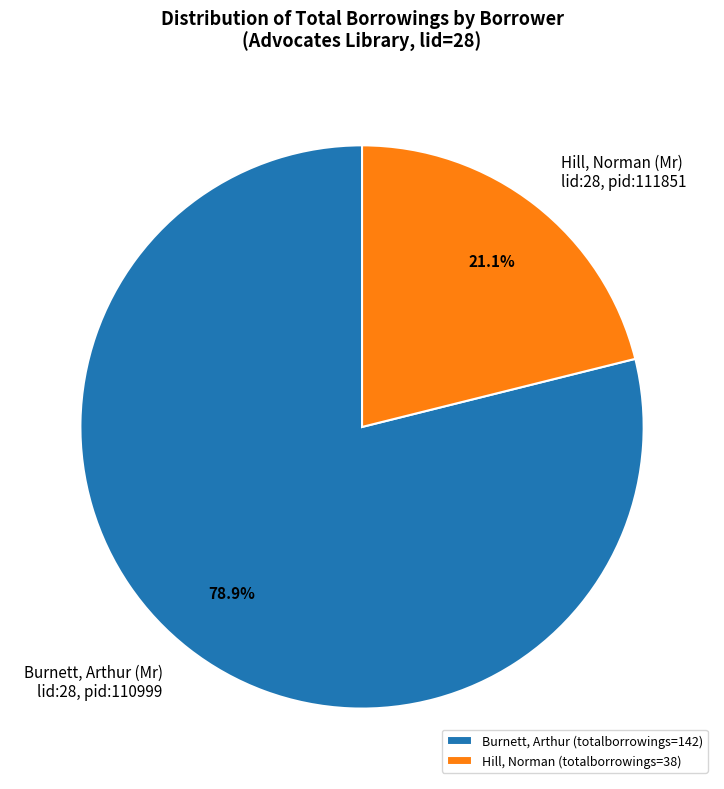

How many segments does this pie chart have?

2